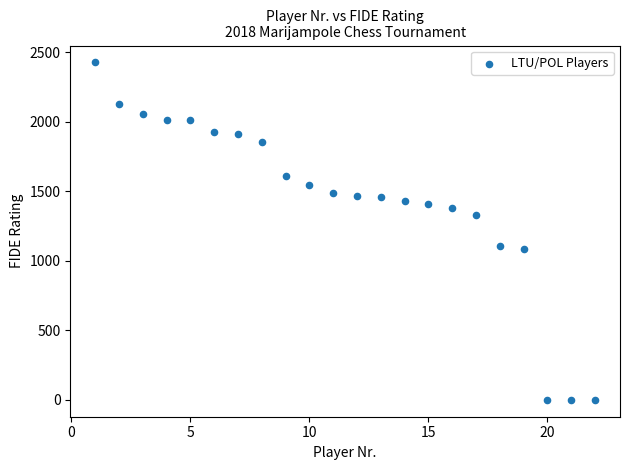

What is the range of Y values (max minus min)?

2428